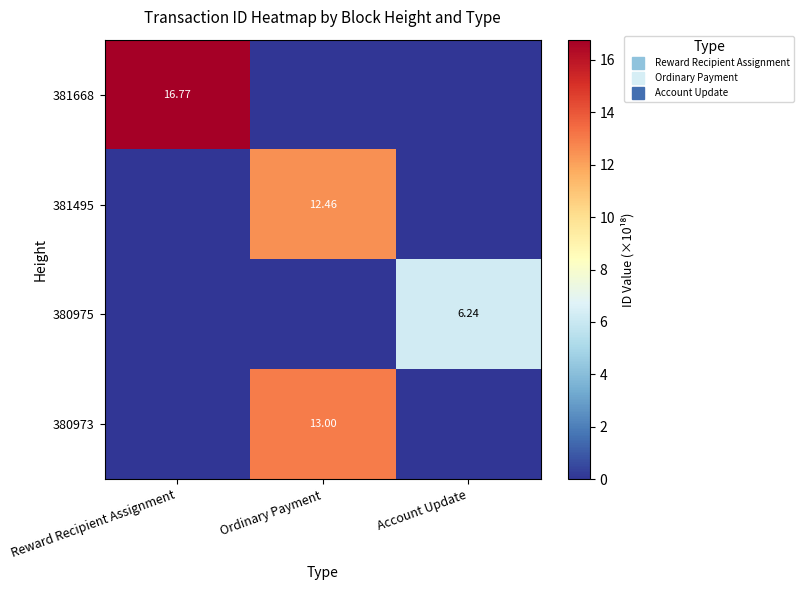

Which series changed the most between Ordinary Payment and Account Update?

380973